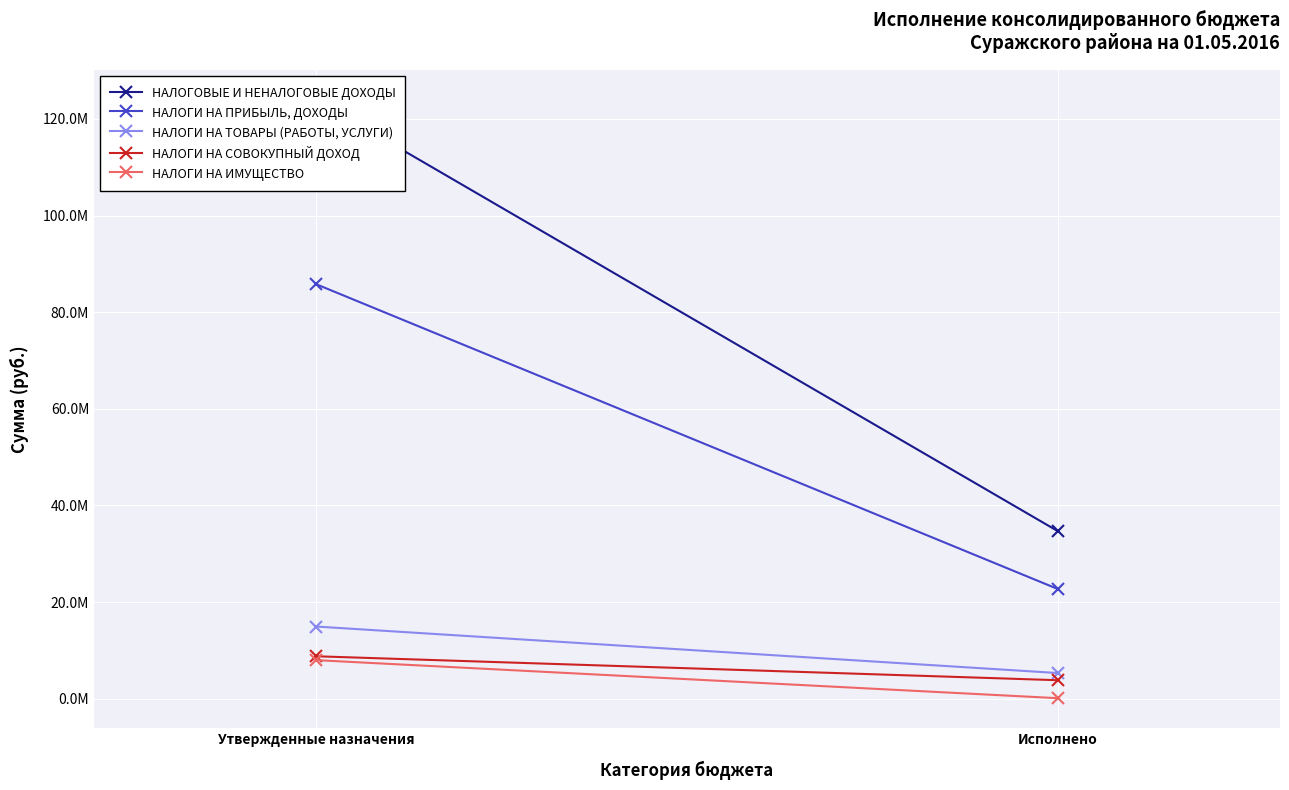

What is the difference between the НАЛОГИ НА ПРИБЫЛЬ, ДОХОДЫ values at Утвержденные назначения and Исполнено?

63063690.7